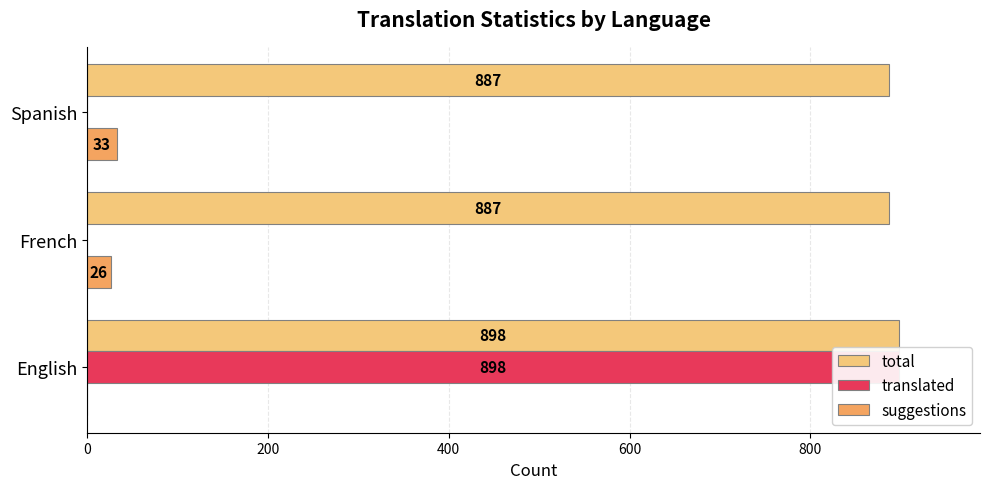

True or false: total has a value of 239 at French.

False